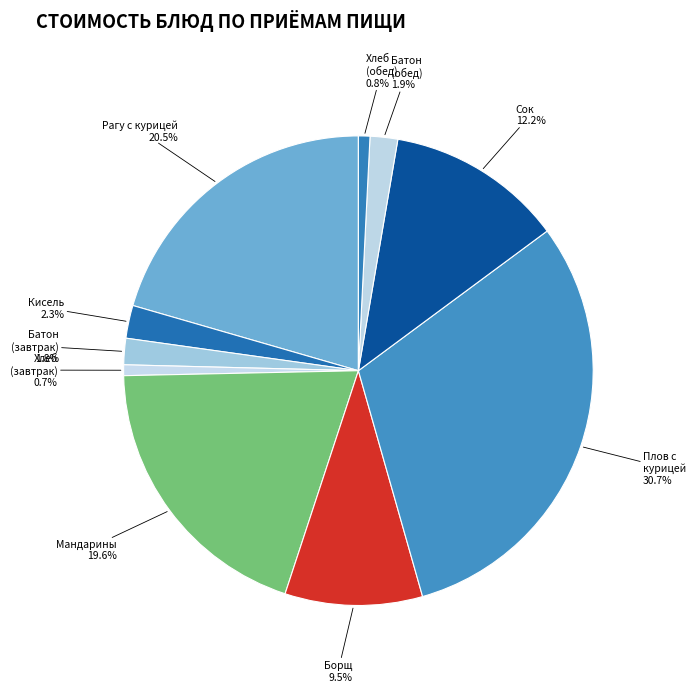

How many slices are in this pie chart?

10